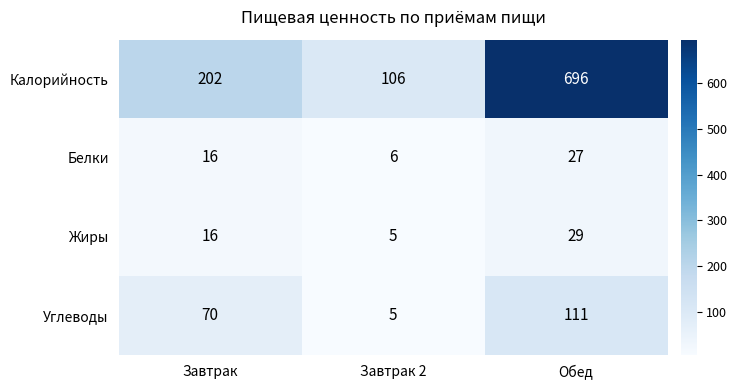

Rank the series by their maximum value, from lowest to highest.

Белки, Жиры, Углеводы, Калорийность